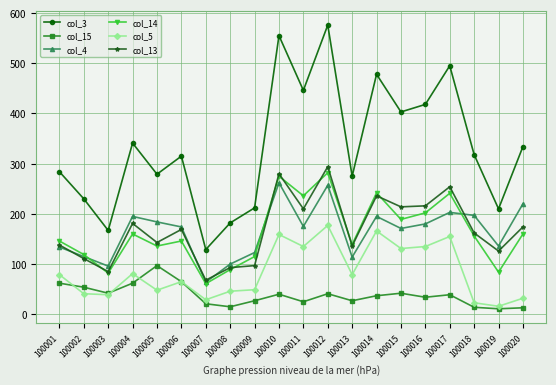

Read the col_3 value at 100010, to the nearest 5.

555